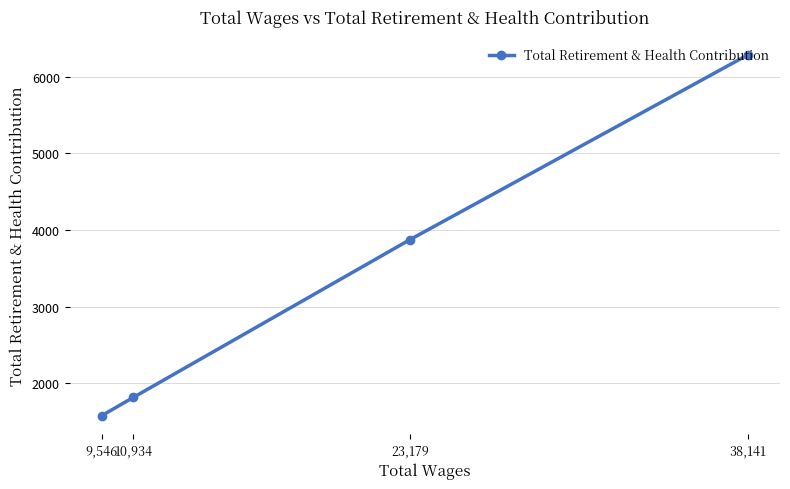

Where does the data first go above 3874?

38,141